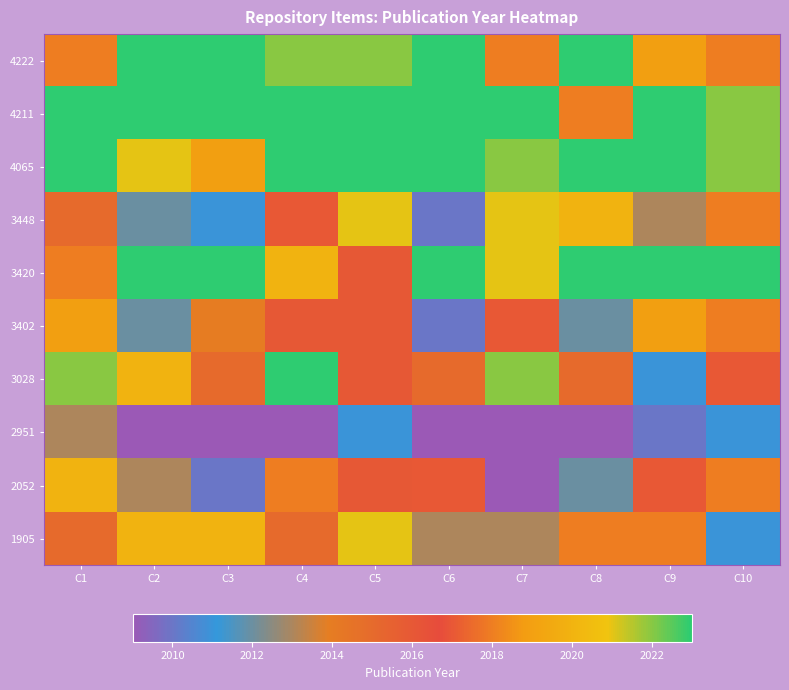

Reading left to right, what are all the values shown in this chart?

4222: C1=2018	C2=2023	C3=2023	C4=2022	C5=2022	C6=2023	C7=2018	C8=2023	C9=2019	C10=2018
4211: C1=2023	C2=2023	C3=2023	C4=2023	C5=2023	C6=2023	C7=2023	C8=2018	C9=2023	C10=2022
4065: C1=2023	C2=2021	C3=2019	C4=2023	C5=2023	C6=2023	C7=2022	C8=2023	C9=2023	C10=2022
3448: C1=2015	C2=2012	C3=2011	C4=2017	C5=2021	C6=2010	C7=2021	C8=2020	C9=2013	C10=2018
3420: C1=2018	C2=2023	C3=2023	C4=2020	C5=2016	C6=2023	C7=2021	C8=2023	C9=2023	C10=2023
3402: C1=2019	C2=2012	C3=2014	C4=2016	C5=2016	C6=2010	C7=2017	C8=2012	C9=2019	C10=2018
3028: C1=2022	C2=2020	C3=2015	C4=2023	C5=2016	C6=2015	C7=2022	C8=2015	C9=2011	C10=2017
2951: C1=2013	C2=2009	C3=2009	C4=2009	C5=2011	C6=2009	C7=2009	C8=2009	C9=2010	C10=2011
2052: C1=2020	C2=2013	C3=2010	C4=2018	C5=2016	C6=2017	C7=2009	C8=2012	C9=2017	C10=2018
1905: C1=2015	C2=2020	C3=2020	C4=2015	C5=2021	C6=2013	C7=2013	C8=2018	C9=2018	C10=2011